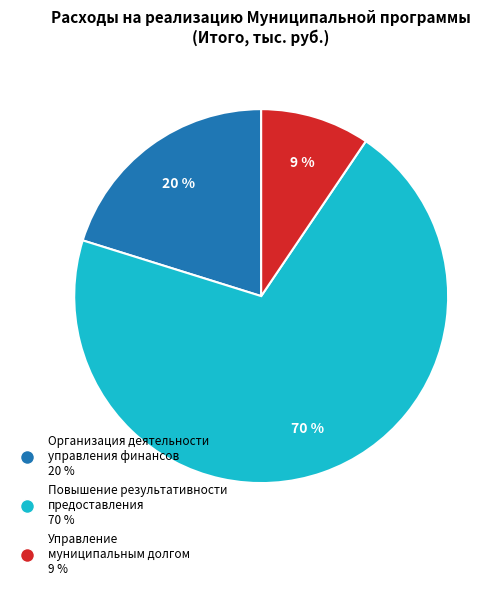

Rank the categories by value from highest to lowest.

Повышение результативности предоставления, Организация деятельности управления финансов, Управление муниципальным долгом